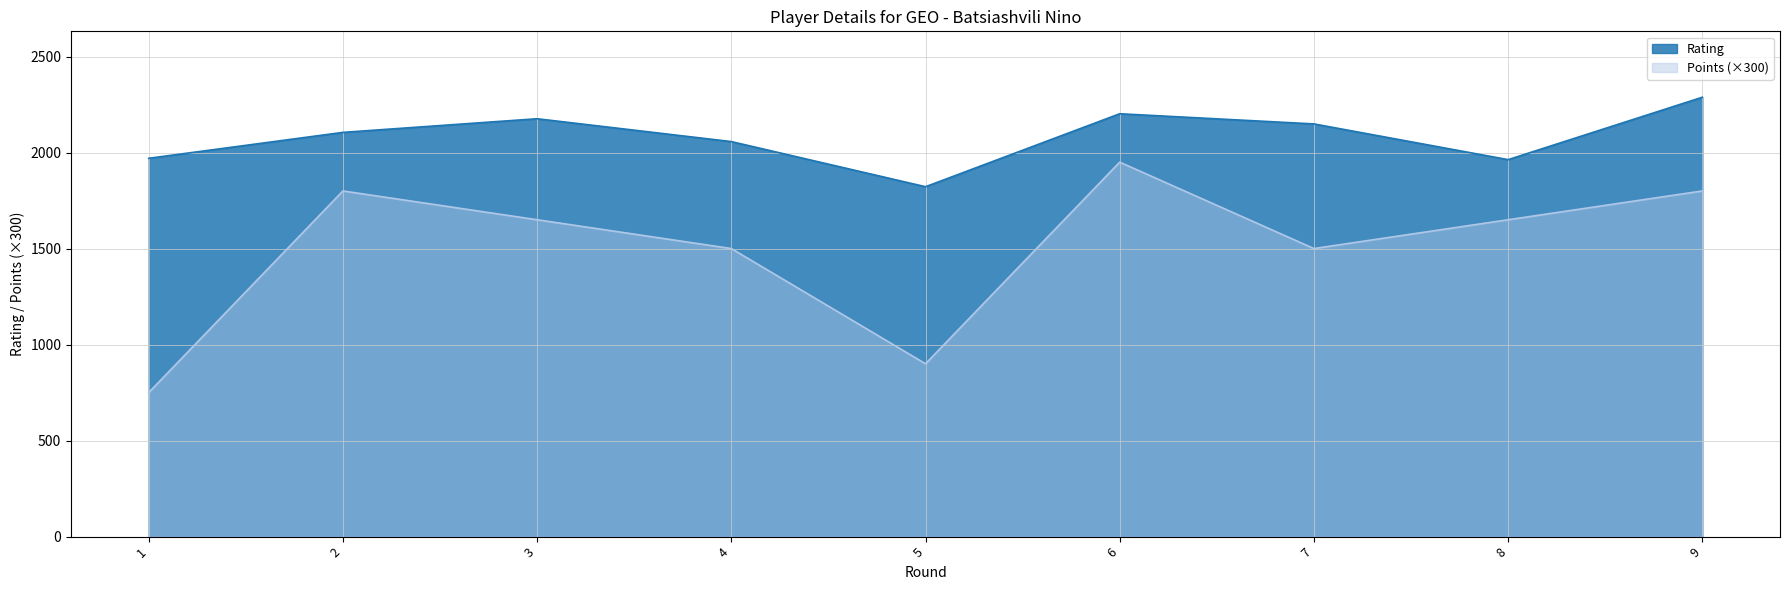

What is the total value across all series at 3?

3826